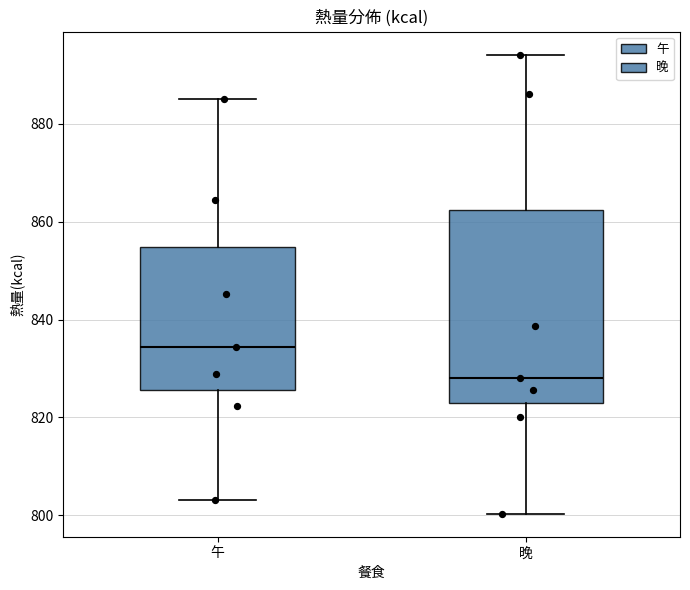

Which box has the lowest median line?

晚